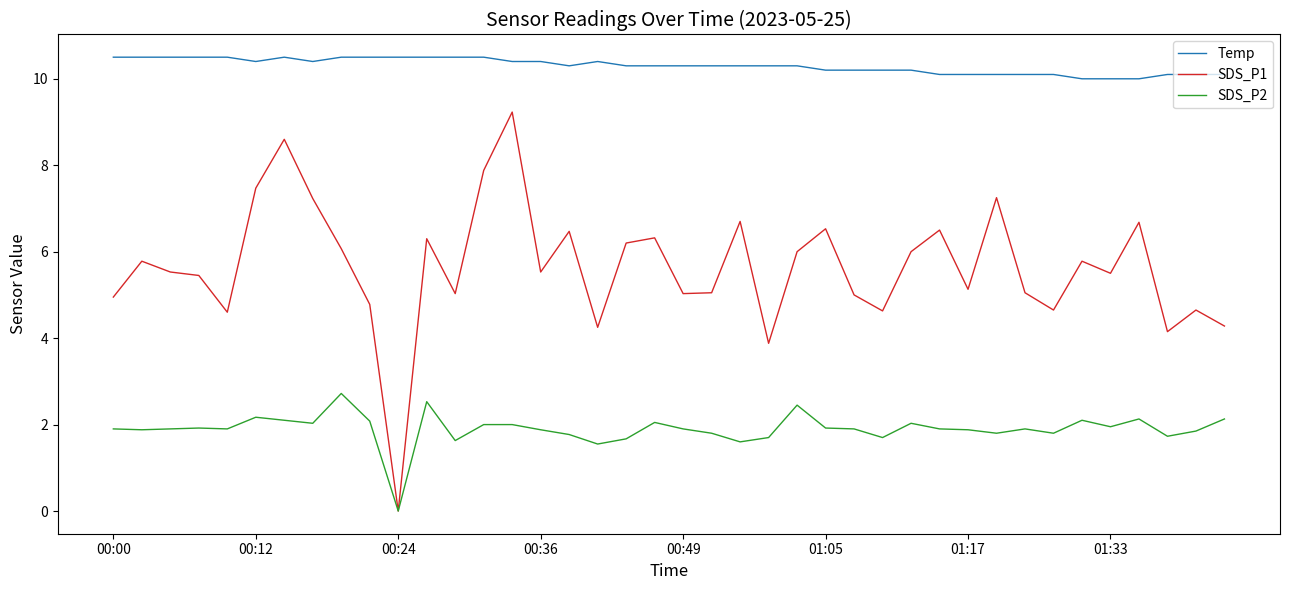

What is the difference between the maximum and second lowest values in the SDS_P2 series?

1.2